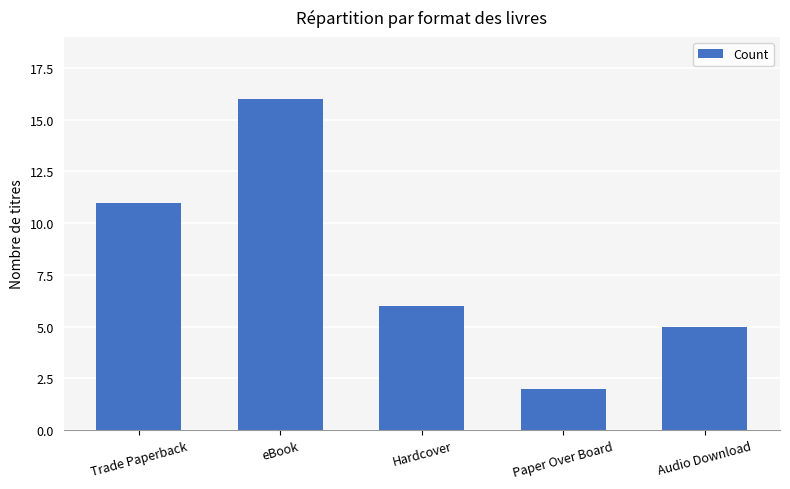

Where does the data first go above 6?

Trade Paperback